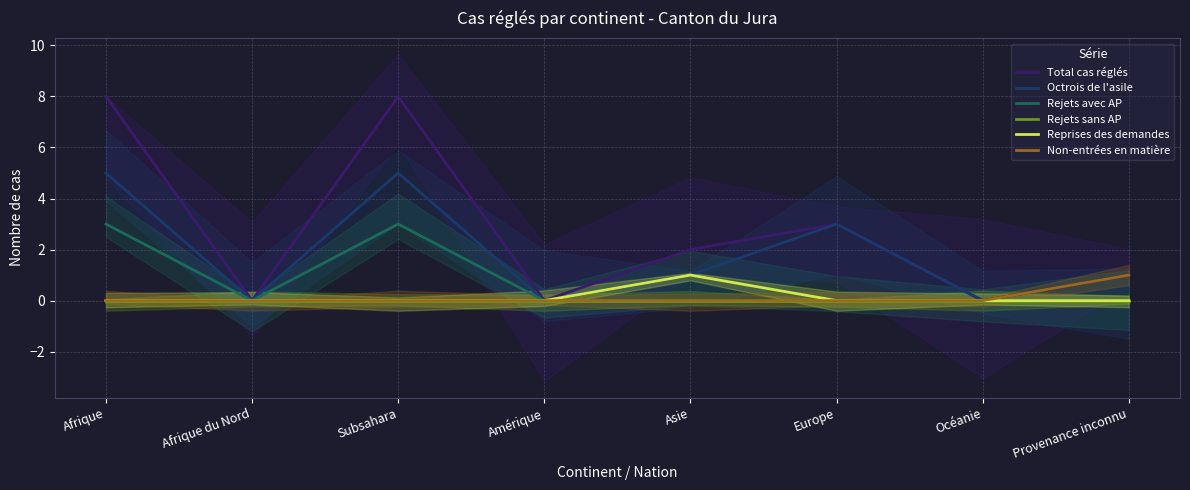

How many lines are shown in the chart?

6